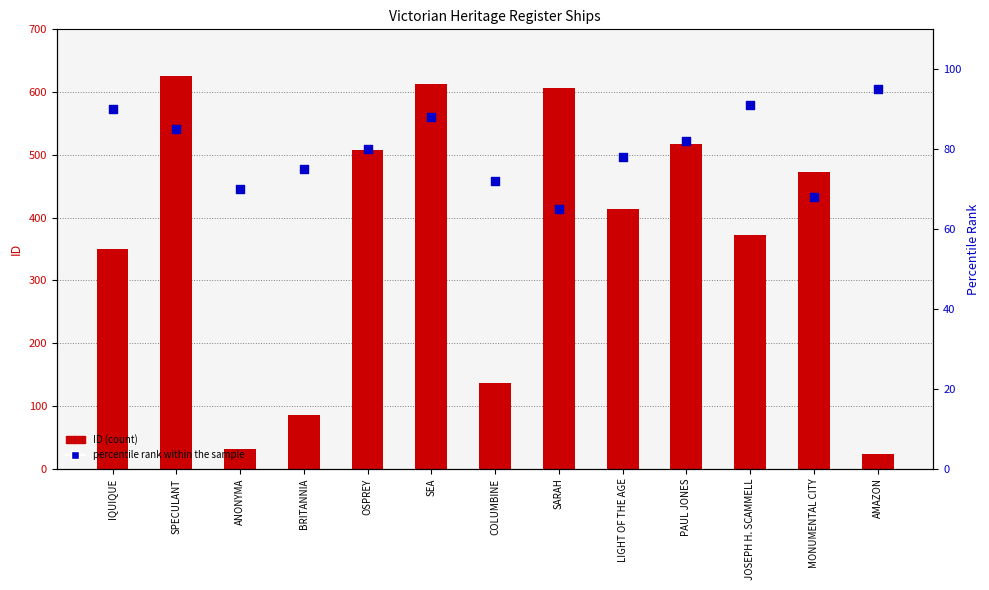

What is the total value across all series at BRITANNIA?

160